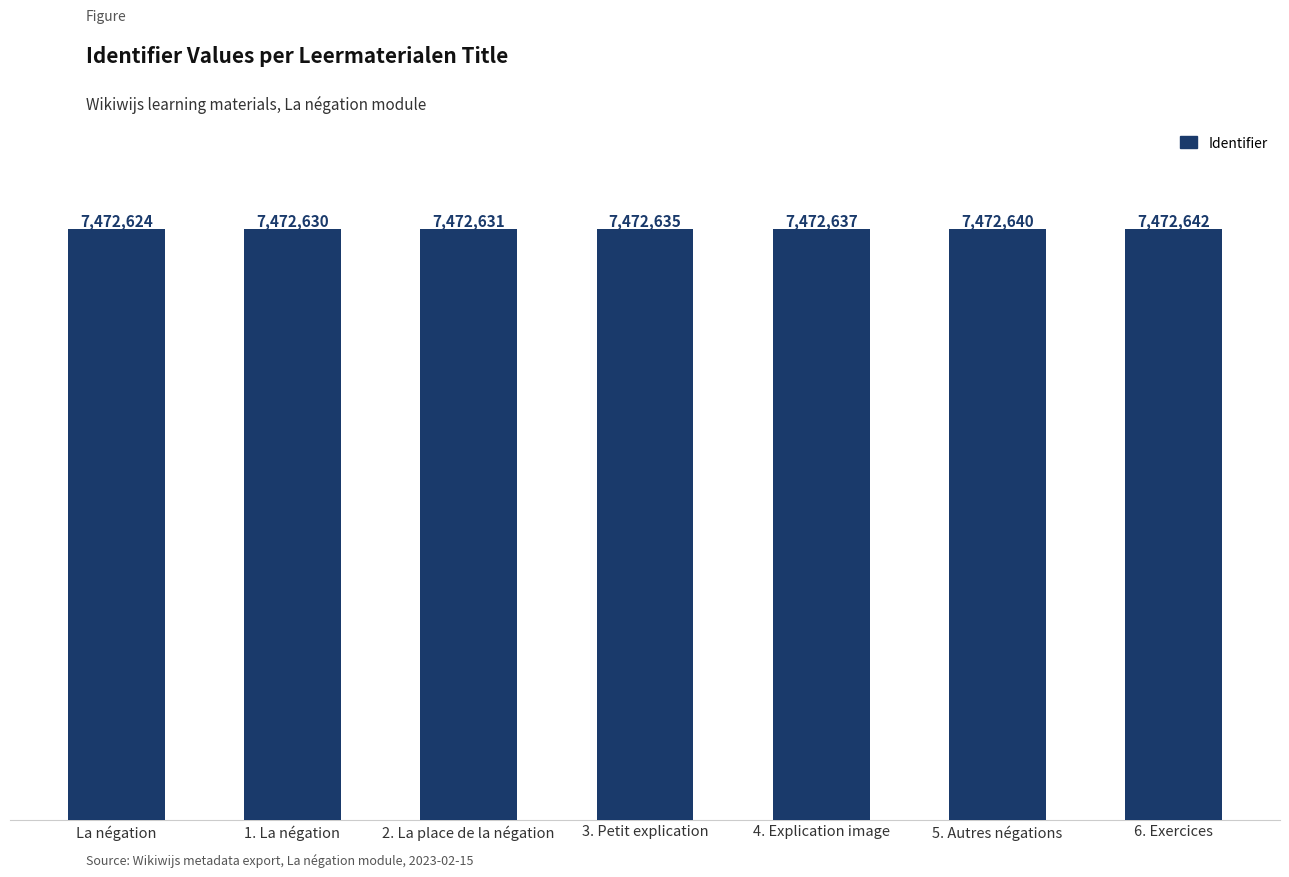

Is it true that the value at 5. Autres négations is 11376653?

False